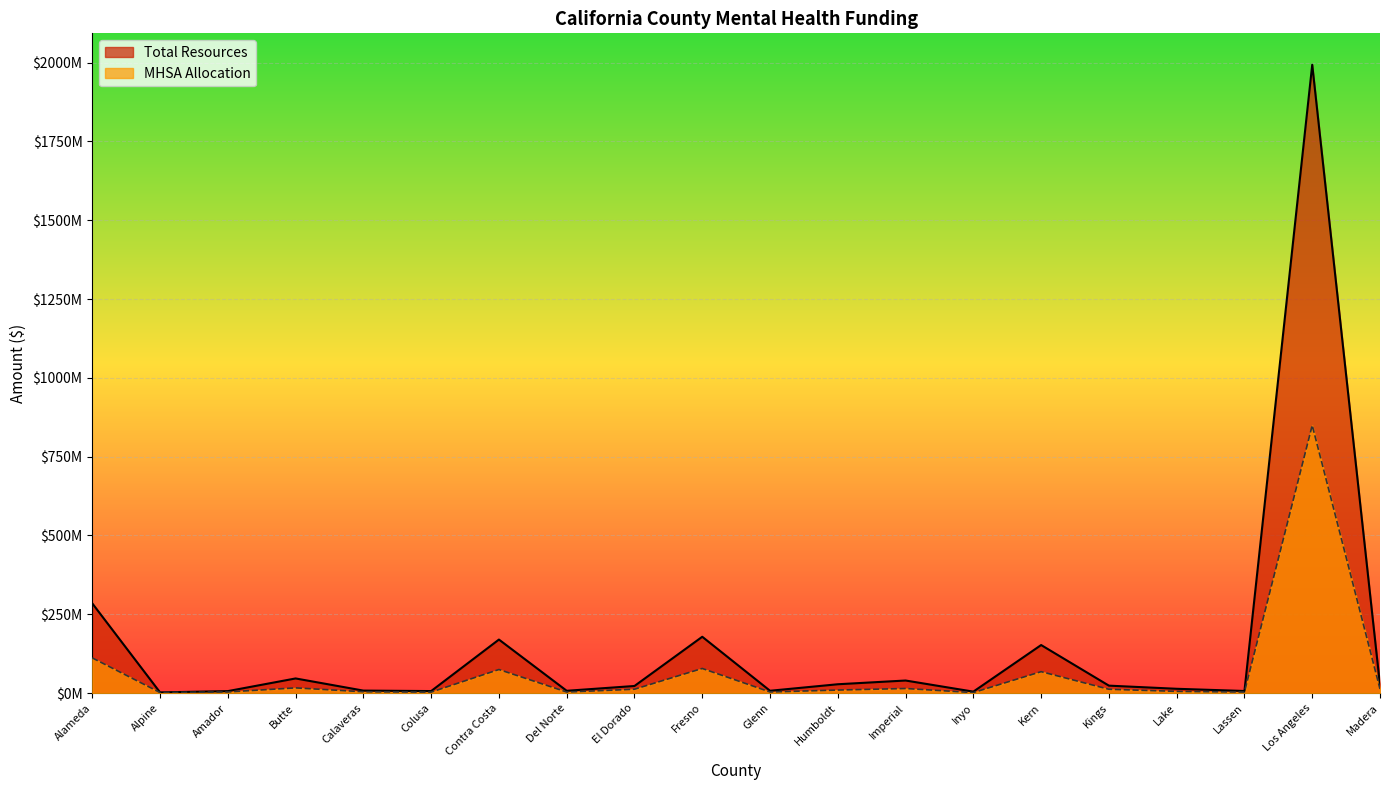

Reading left to right, list all the values displayed in this chart.

MHSA Allocation: Alameda=111650127.3	Alpine=1716382.0	Amador=3678426.9	Butte=16536973.9	Calaveras=4246375.3	Colusa=3102786.1	Contra Costa=74804488.6	Del Norte=3388196.3	El Dorado=12272966.7	Fresno=78112541.5	Glenn=3531259.4	Humboldt=9680697.6	Imperial=14563191.1	Inyo=1662708.4	Kern=68006623.4	Kings=12164008.9	Lake=5525495.7	Lassen=3358576.9	Los Angeles=849480110.9	Madera=12959683.2
Total Resources: Alameda=284592511.7	Alpine=2243612.6	Amador=6275979.5	Butte=46484281.4	Calaveras=7911532.6	Colusa=6442906.2	Contra Costa=169849307.3	Del Norte=7335291.5	El Dorado=22545757.9	Fresno=178702423.4	Glenn=7399416.6	Humboldt=28058350.0	Imperial=39914929.3	Inyo=4635506.0	Kern=152461133.2	Kings=23648376.1	Lake=13685466.6	Lassen=6688757.9	Los Angeles=1993345349.3	Madera=25158794.2